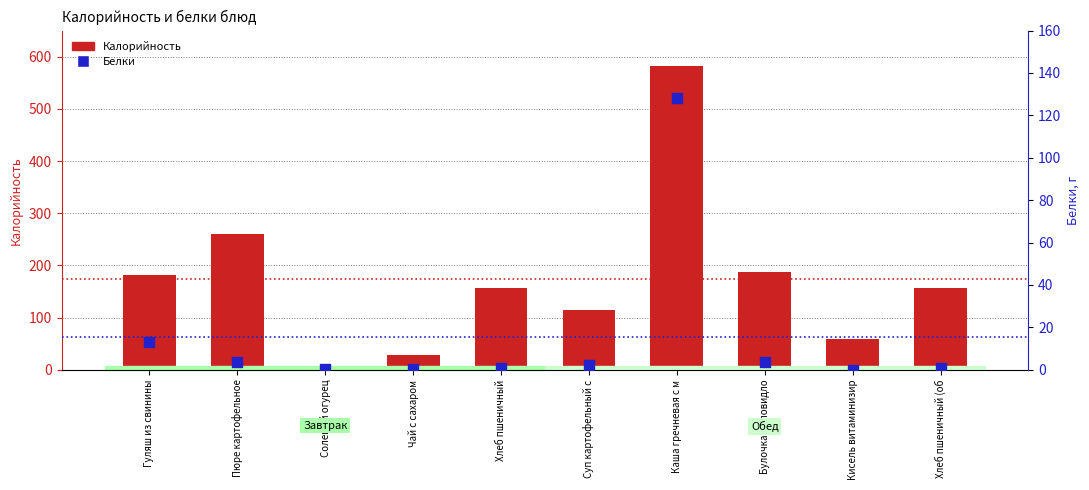

Which series has the largest total across all categories?

Калорийность